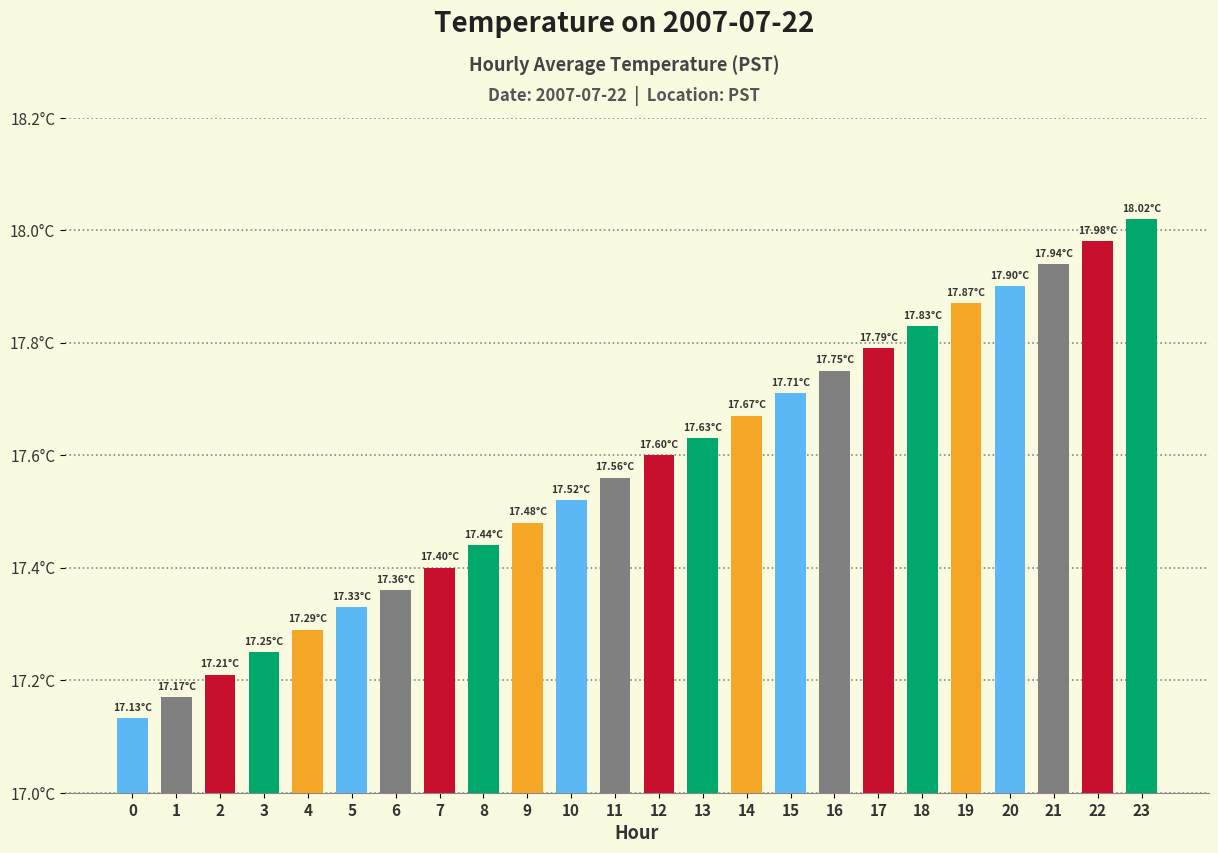

True or false: the data shows 17.7 at 15.

True